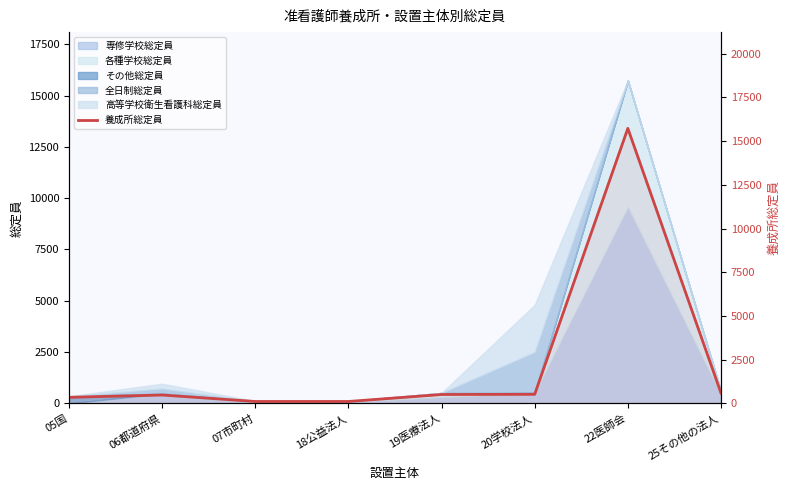

Reading left to right, list all the values displayed in this chart.

347	480	110	110	510	520	15732	590